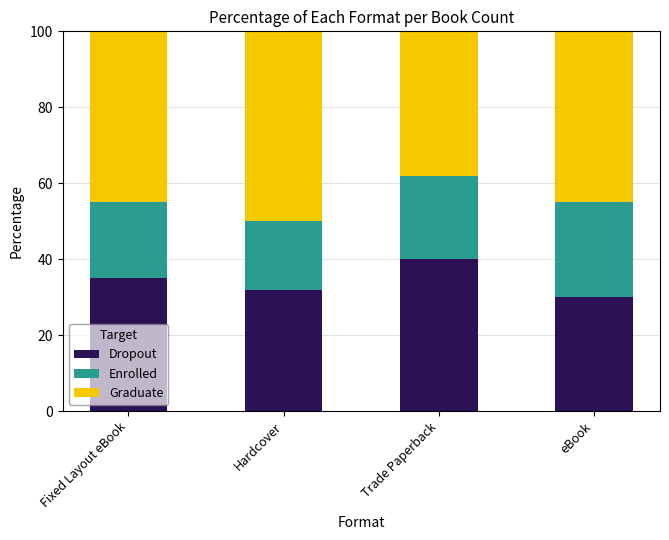

How many series are shown in this chart?

3